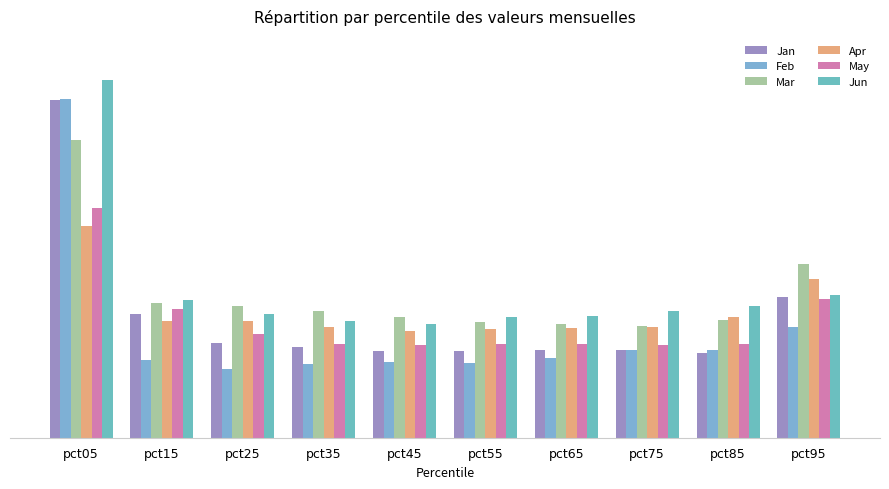

Is it true that Jan equals 0.4 at pct85?

False